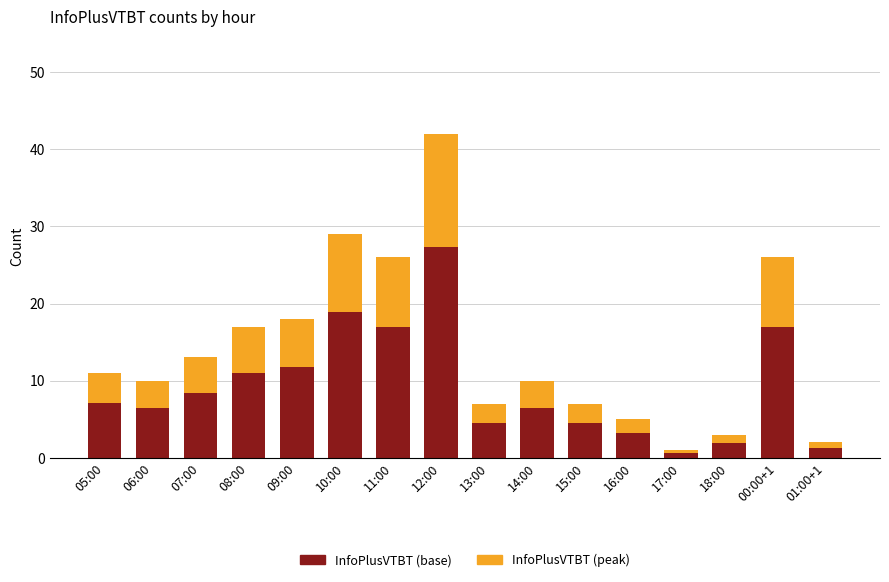

What is the sum of all InfoPlusVTBT (base) values?

147.6